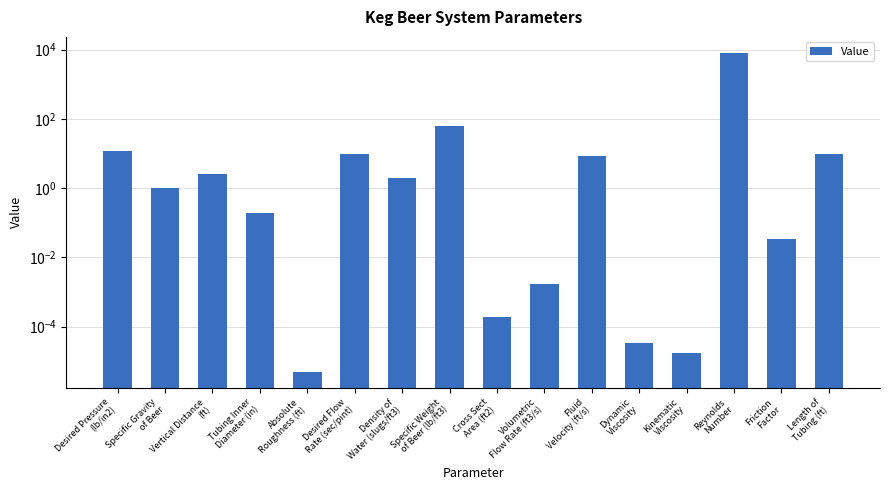

What is the change in value from Tubing Inner
Diameter (in) to Reynolds
Number?

+8102.2